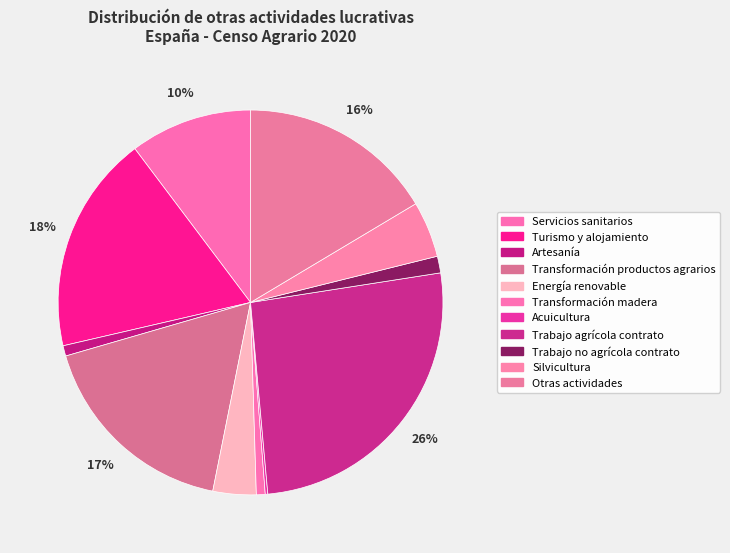

How much of the chart is everything except Trabajo agrícola contrato?

74.0%